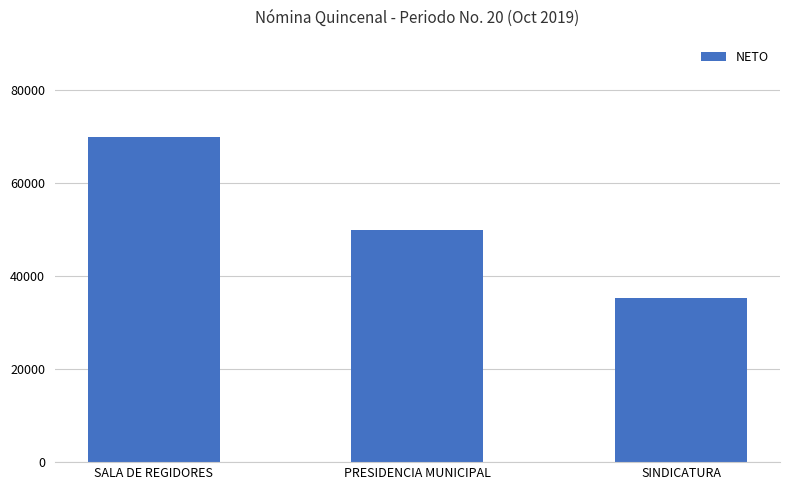

How many categories are shown in the chart?

3